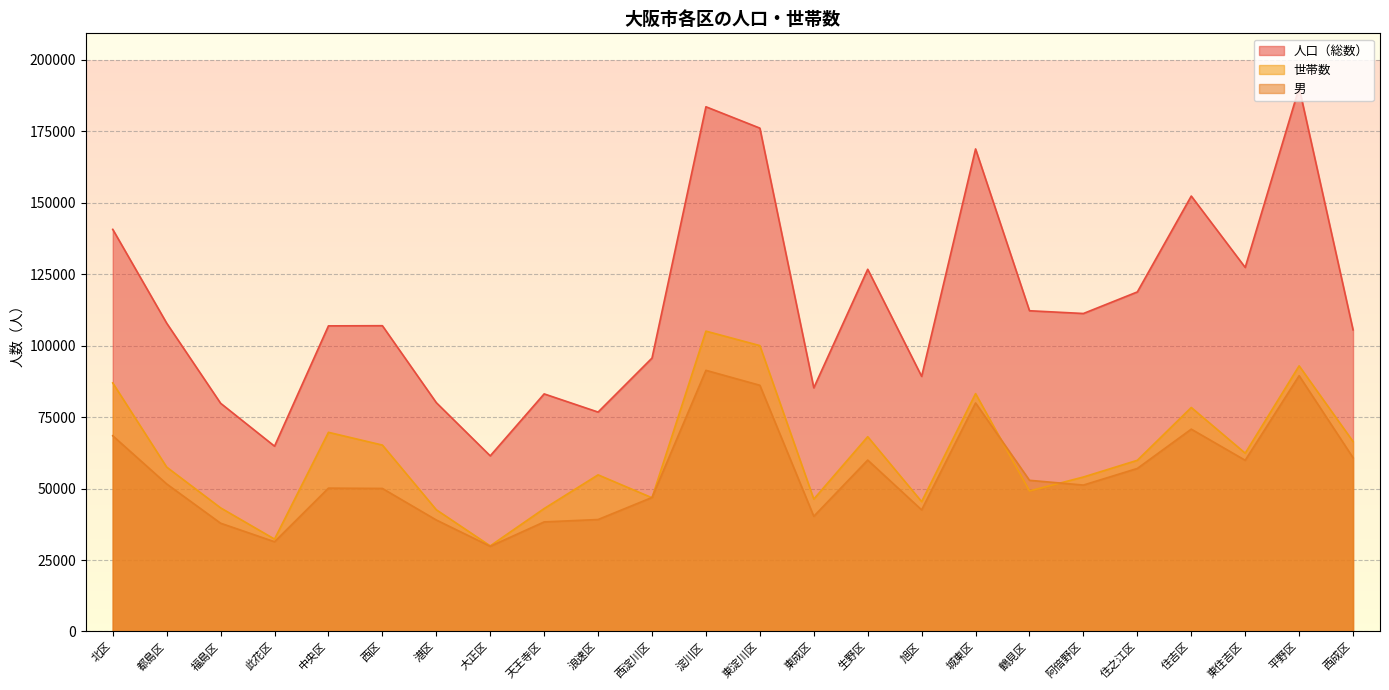

What is the spread (max minus min) of values at 住之江区?

61769